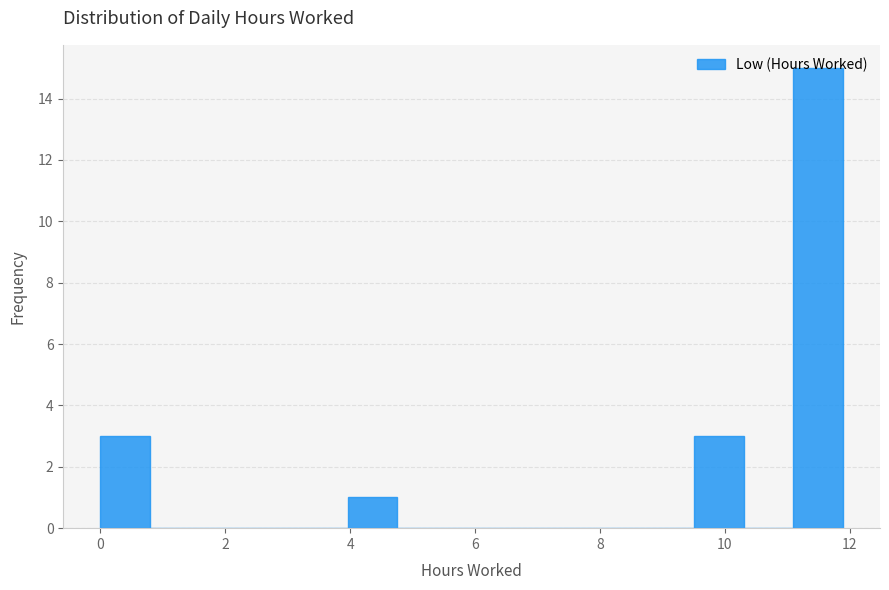

Around what value on the x-axis is the tallest bar? Give the approximate position of its centre, as read against the axis.

11.4